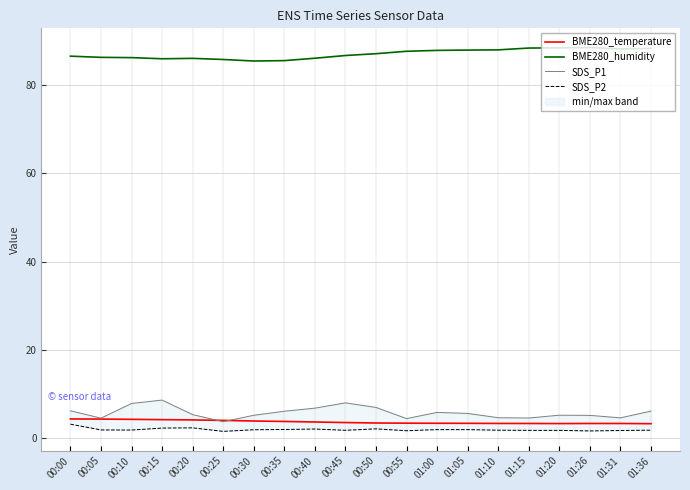

Rank the series by their maximum value, from lowest to highest.

SDS_P2, BME280_temperature, SDS_P1, BME280_humidity